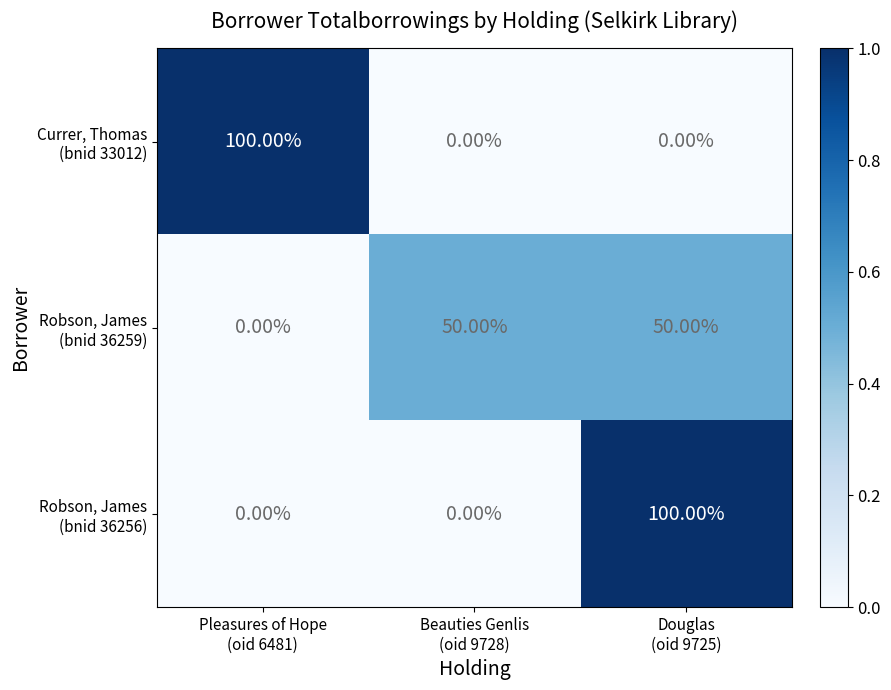

How many series are shown in this chart?

3